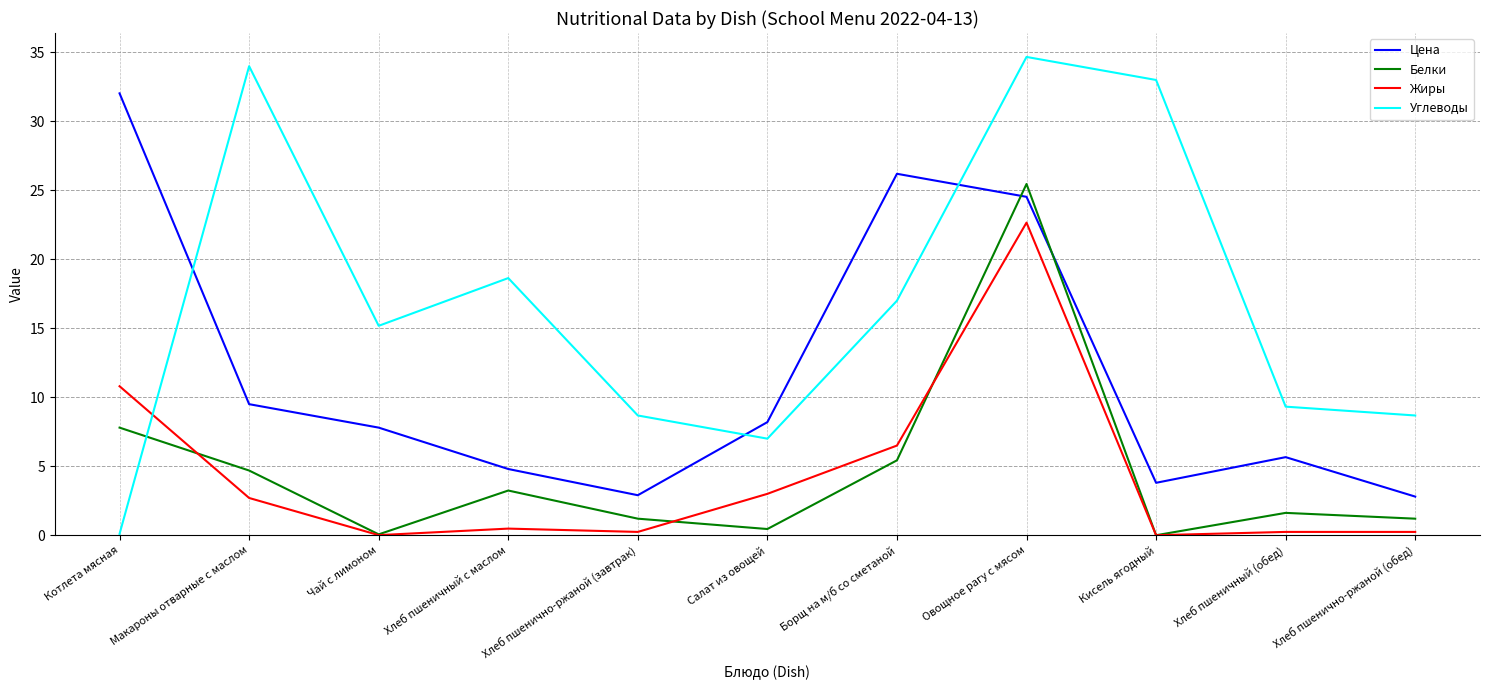

What is the highest value of the Белки series?

25.5